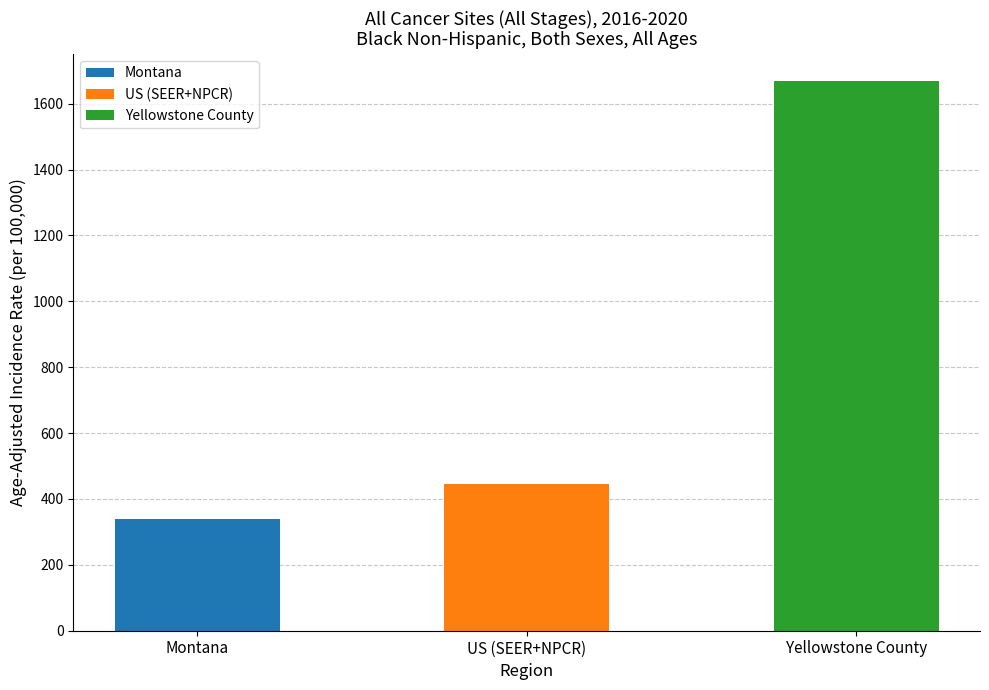

Which label corresponds to the largest value in the chart?

Yellowstone County